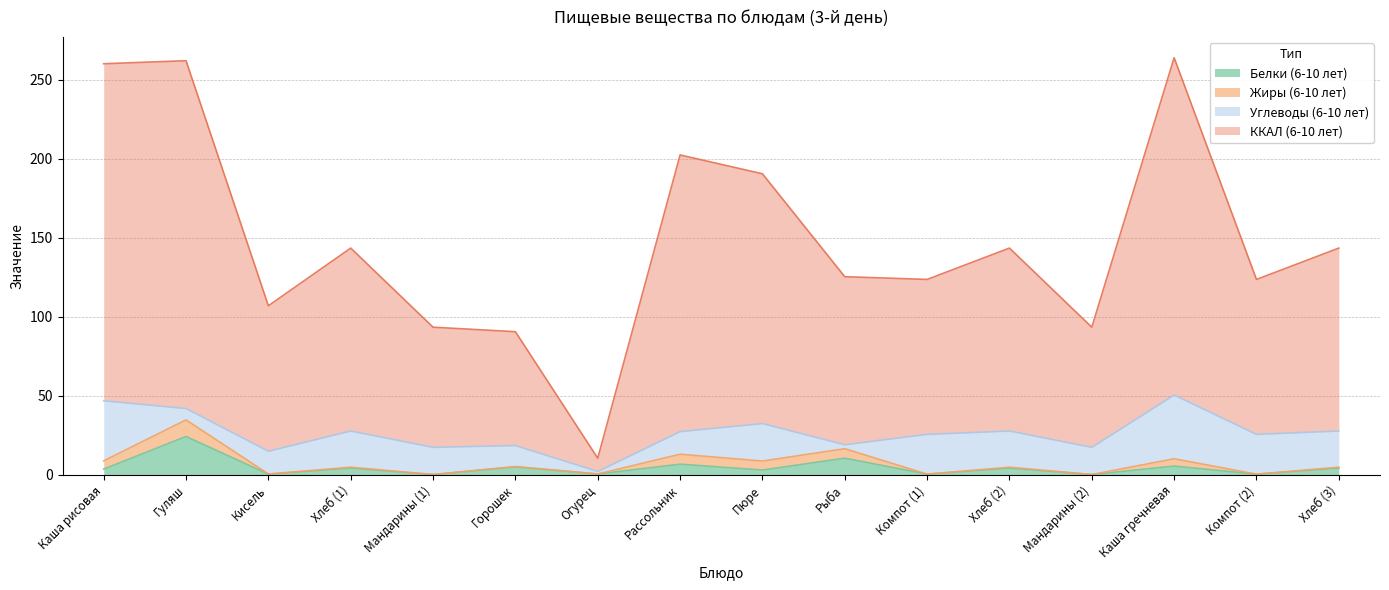

List the labels in order of ККАЛ (6-10 лет) value, largest first.

Каша гречневая, Гуляш, Каша рисовая, Рассольник, Пюре, Хлеб (1), Хлеб (2), Хлеб (3), Рыба, Компот (1), Компот (2), Кисель, Мандарины (1), Мандарины (2), Горошек, Огурец